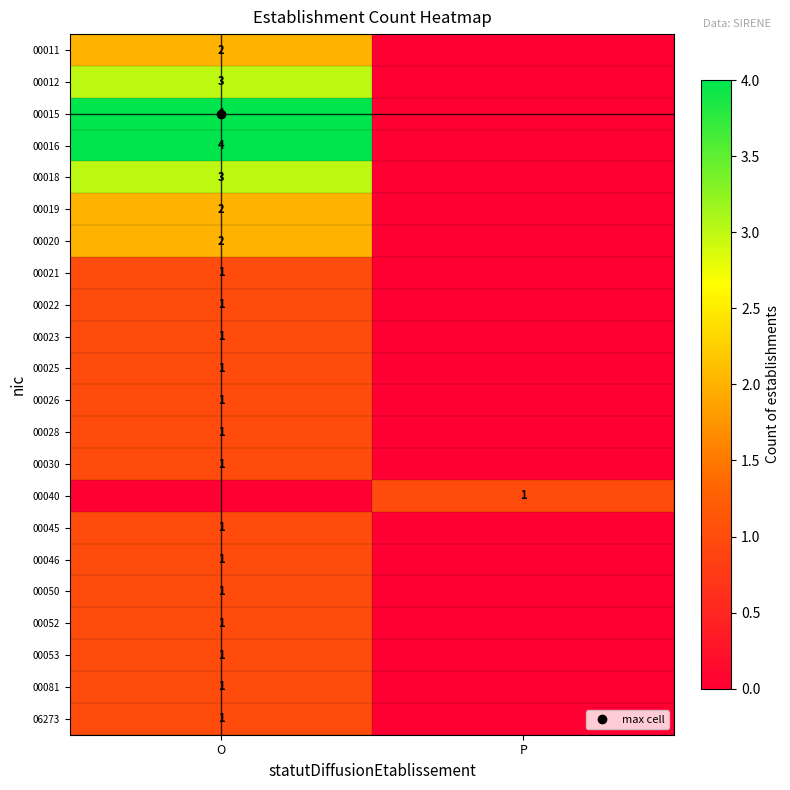

How many data points in 00026 are less than 1?

1